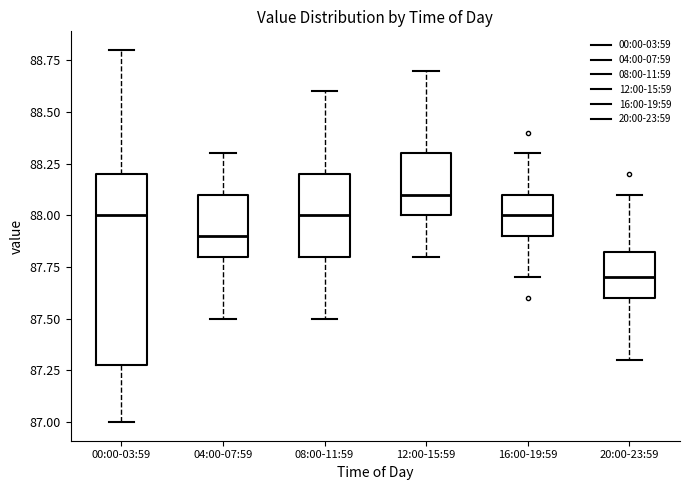

Which box's median line is the highest?

12:00-15:59